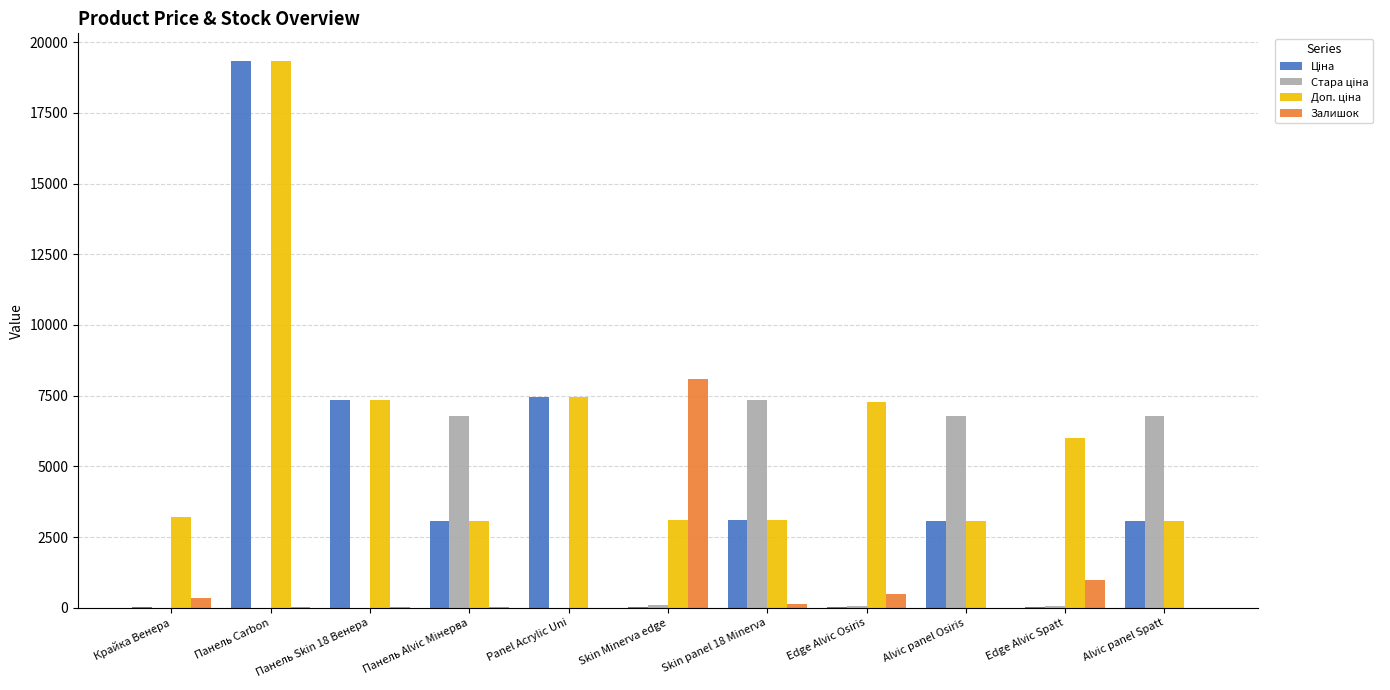

At which category is the sum across all series the highest?

Панель Carbon